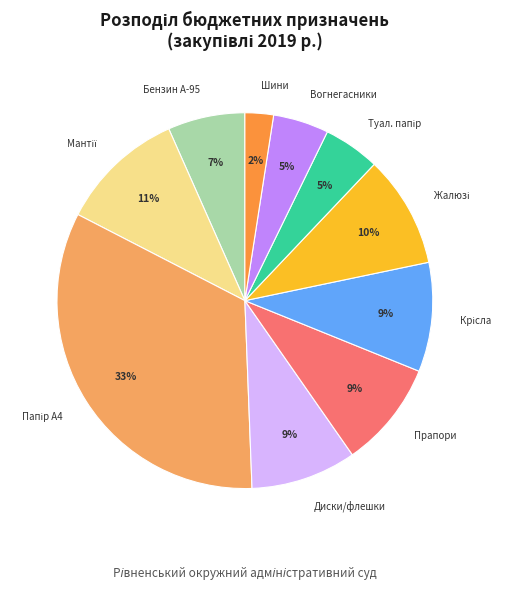

To the nearest percent, what is the difference between the largest and smallest slice percentages?

31%